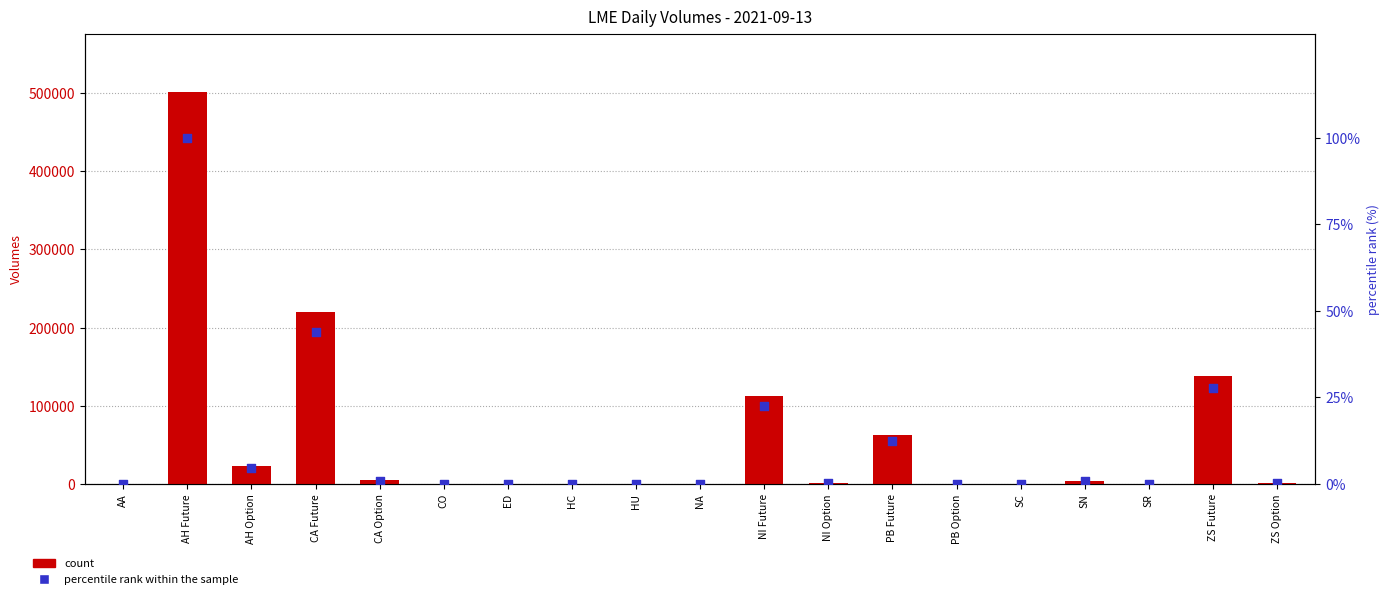

At which category is the sum across all series the highest?

AH Future